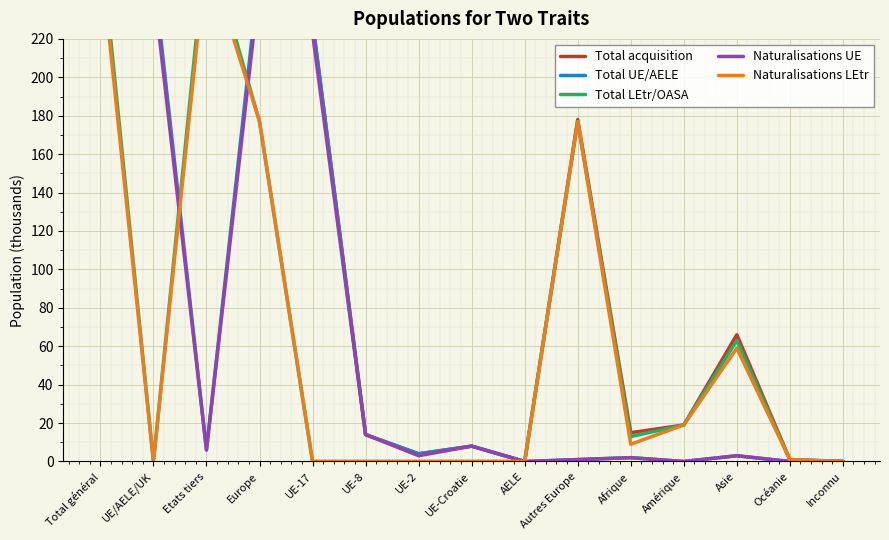

How many series are shown in this chart?

5